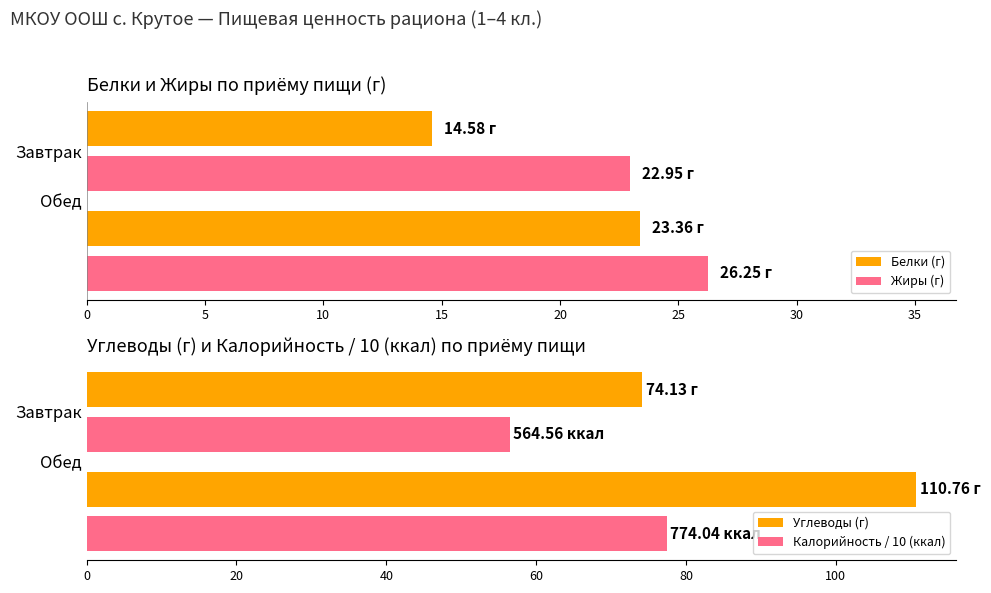

What is the average value of the Жиры (г) series?

24.6